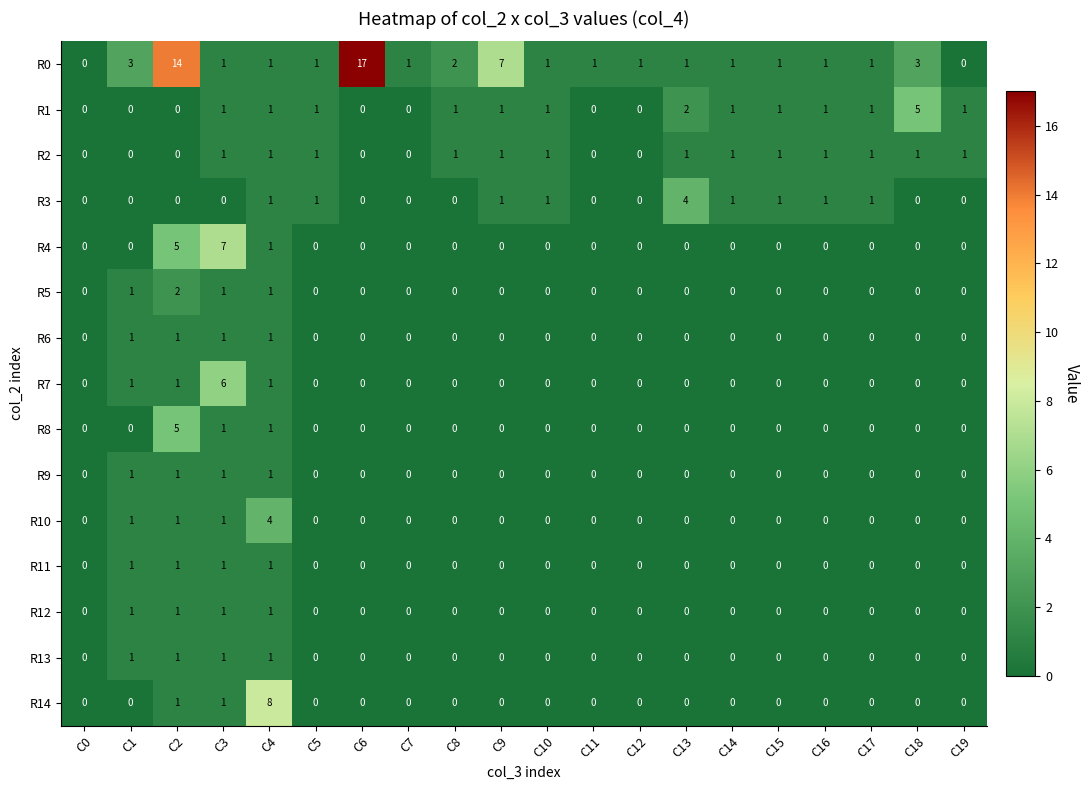

At which category is the sum across all series the highest?

C2